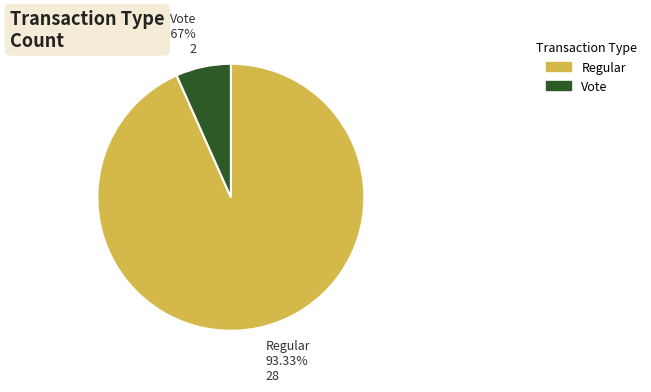

How many slices are in this pie chart?

2